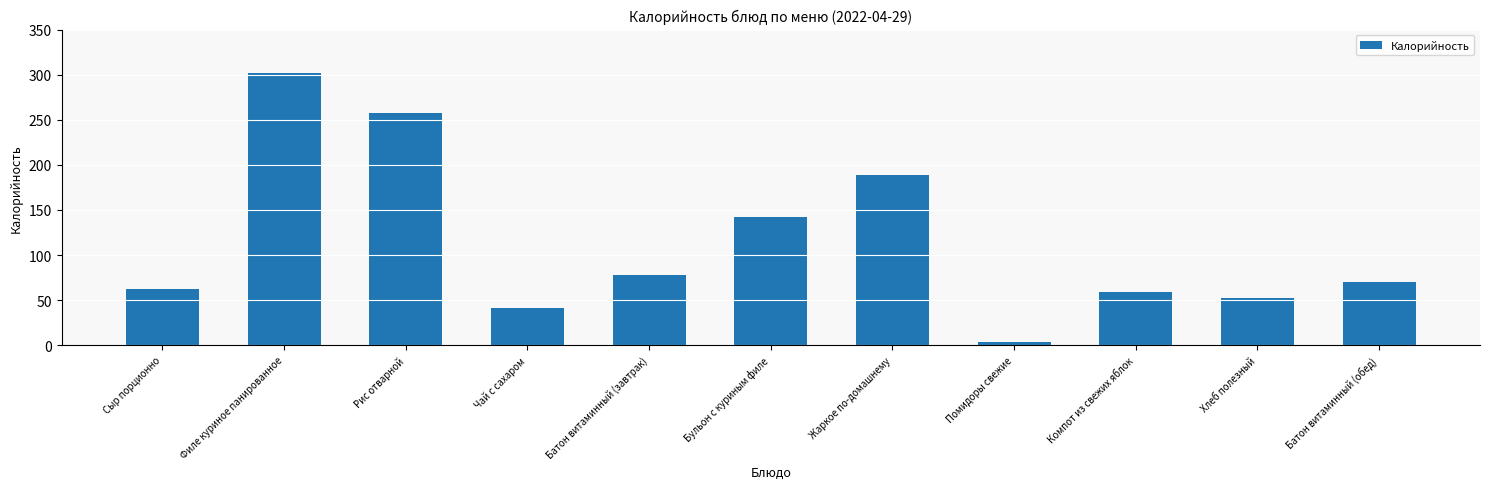

What is the label of the 6th bar from the left?

Бульон с куриным филе